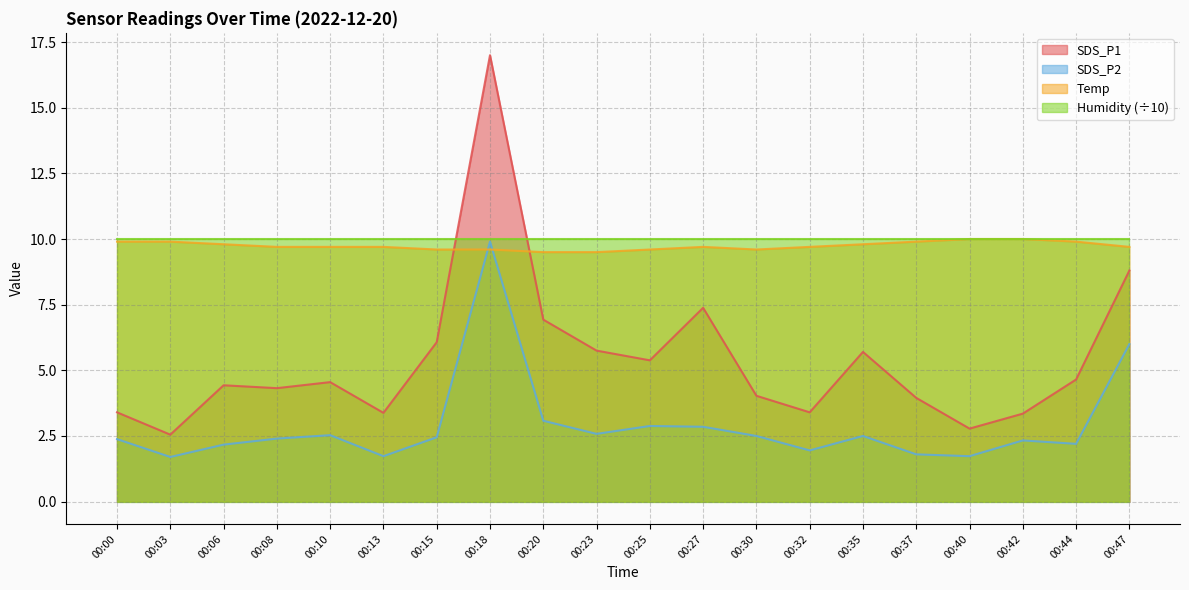

At which label does SDS_P2 reach its peak?

00:18